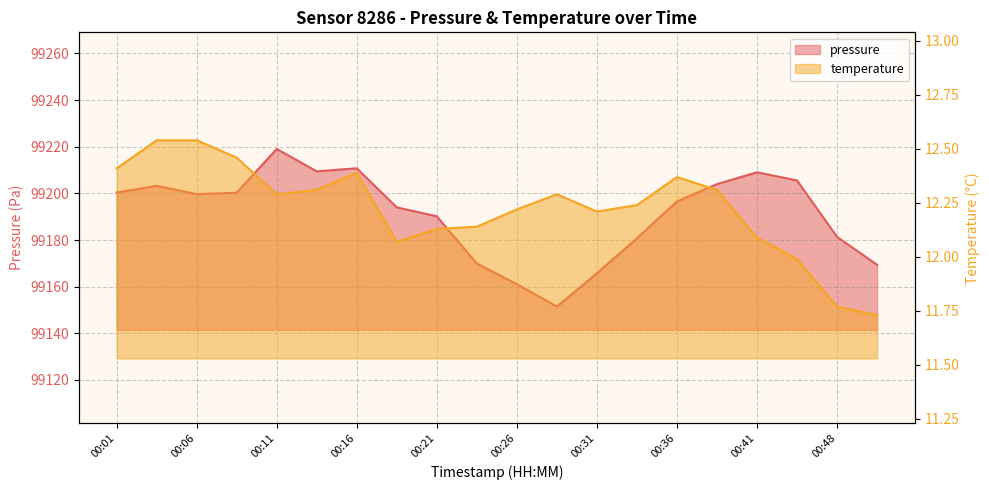

What is the value of the temperature point at the 16th from the left?

12.3